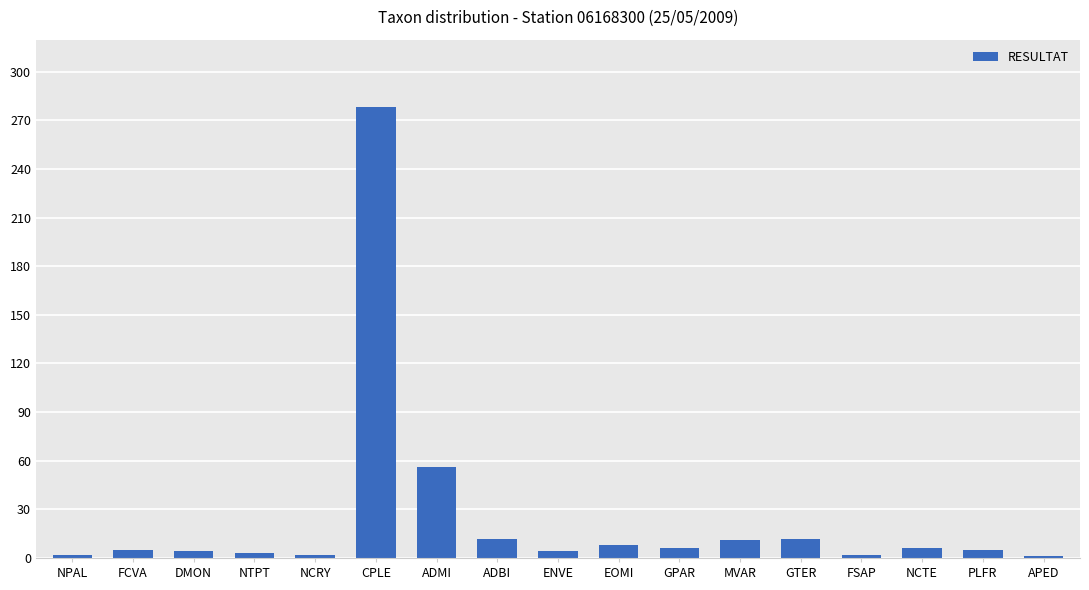

What position from the left is NTPT?

4